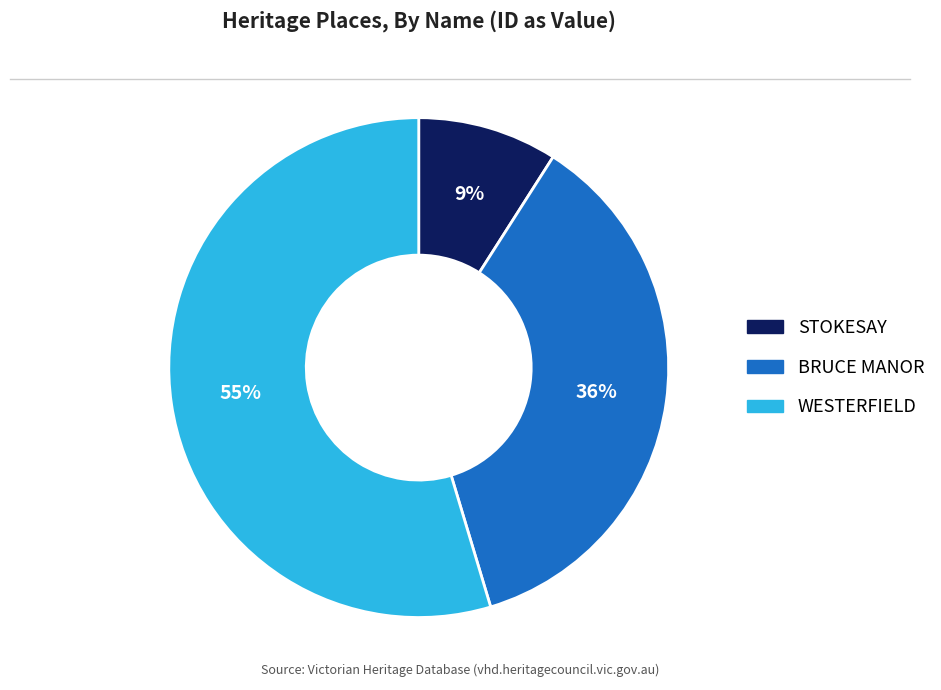

What is the ratio of the value at BRUCE MANOR to the value at STOKESAY?

4.0